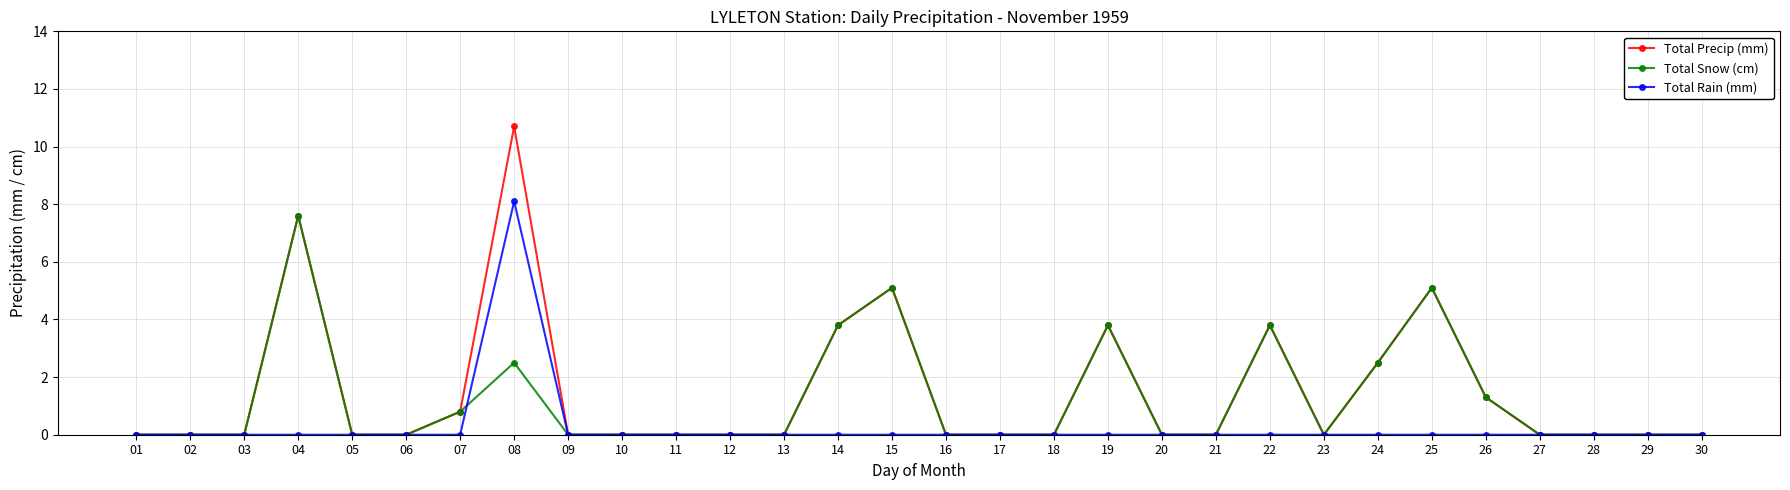

What is the difference between the maximum and minimum values in the Total Snow (cm) series?

7.6